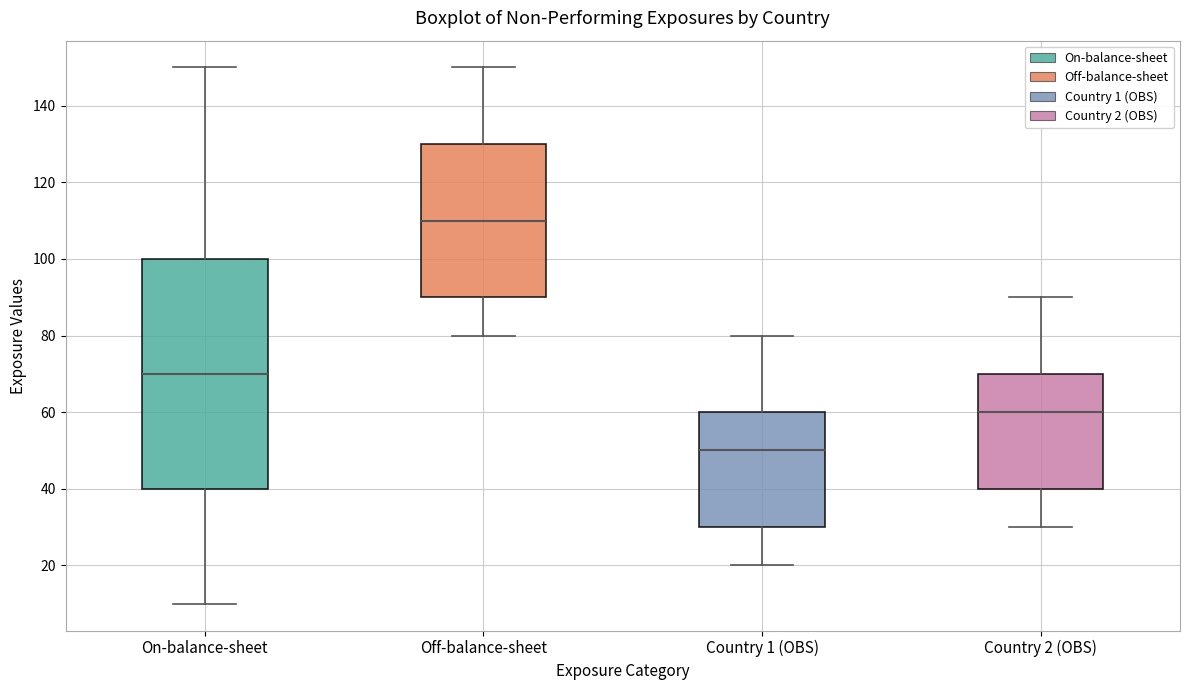

Where does the upper whisker of the box for Off-balance-sheet end on the y-axis? The values are not printed on the chart, so give them approximately, as read against the axis.

150